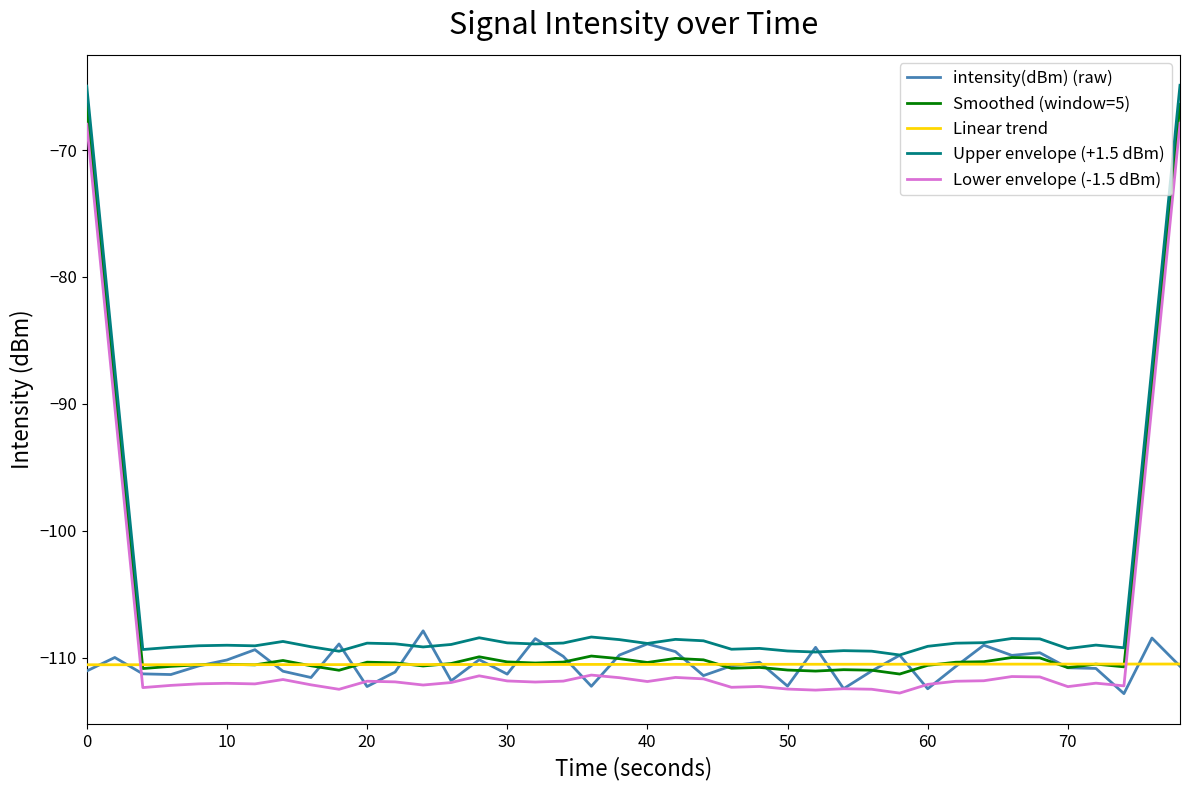

What is the minimum value for intensity(dBm) (raw)?

-112.8